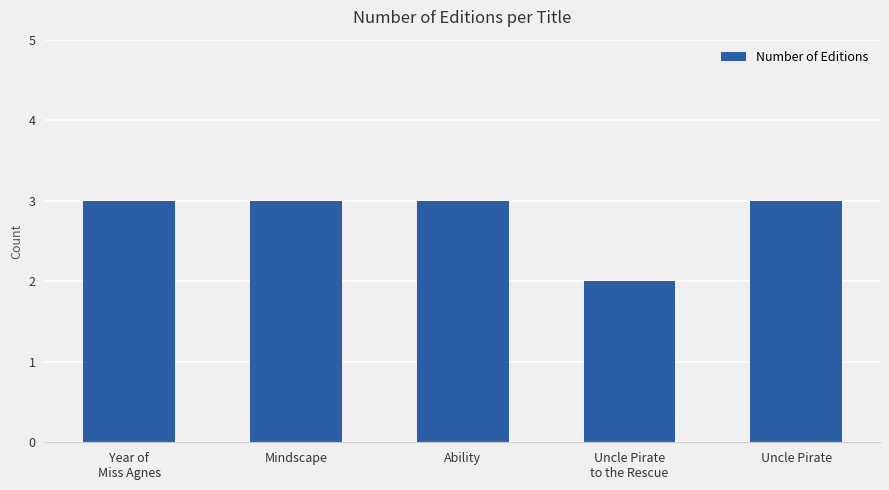

What is the minimum value shown in the chart?

2